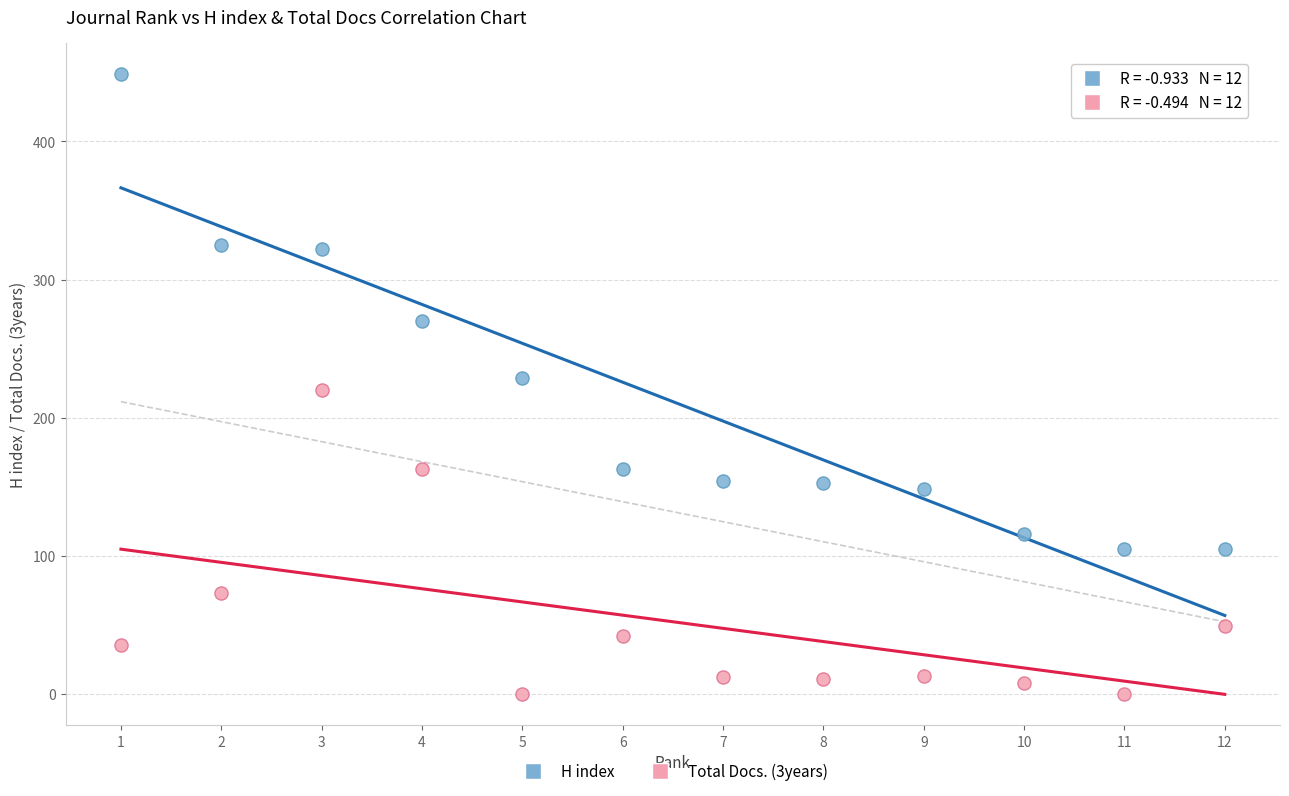

Which series has the largest Y range (max minus min)?

H index